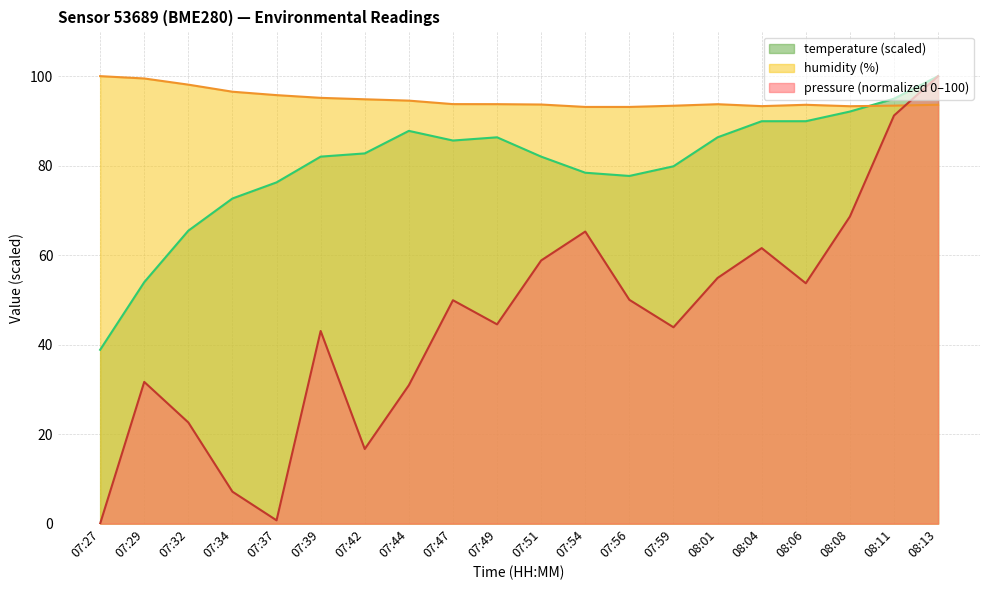

Is it true that pressure equals 0.0 at 07:27?

True